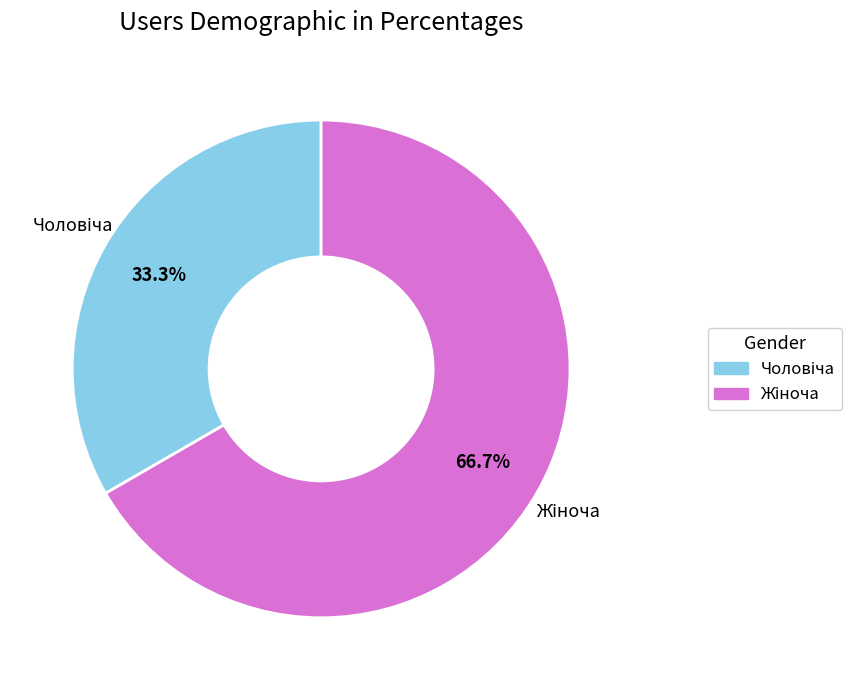

Is the sum of Чоловіча and Жіноча greater than half?

Yes